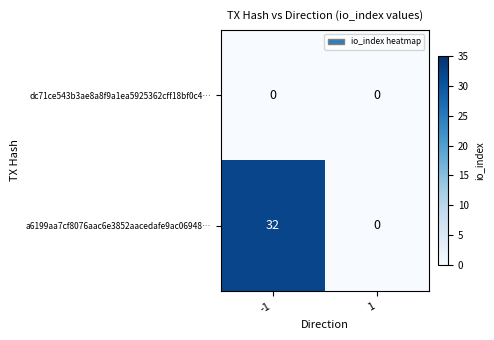

What value does the a6199aa7cf8076aac6e3852aacedafe9ac06948… series have at -1?

32